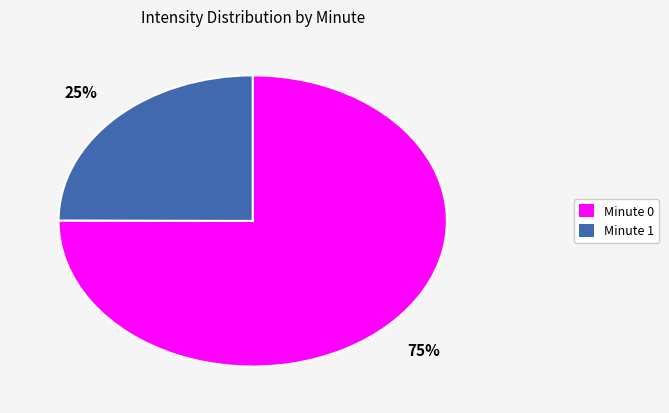

To the nearest percent, what is the difference between the largest and smallest slice percentages?

50%